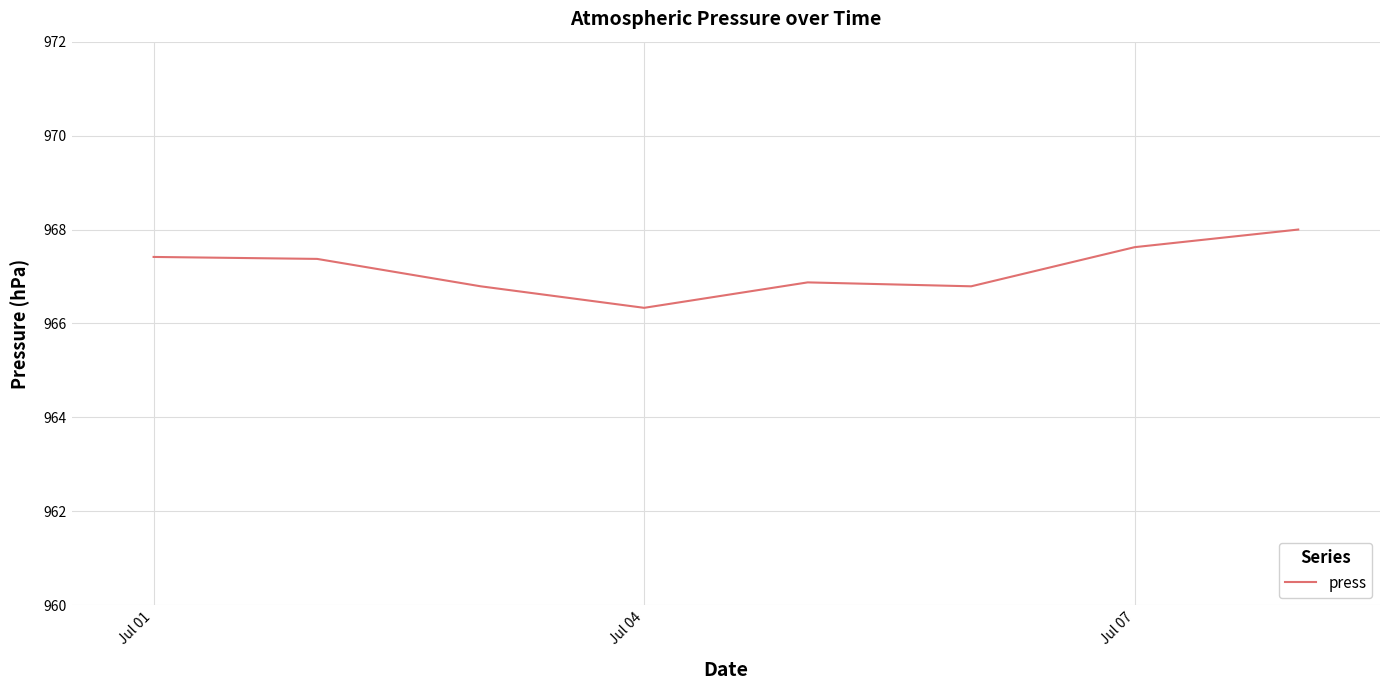

What is the difference between the second highest and second lowest values?

0.8